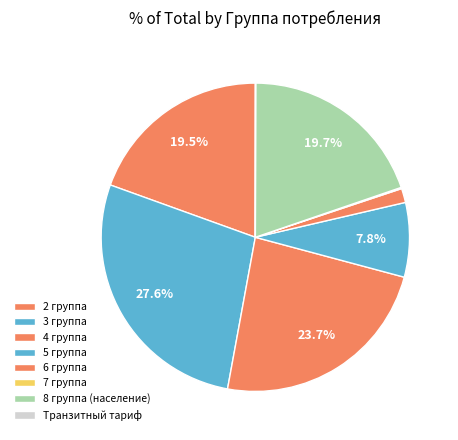

What portion of the pie excludes 3 группа?

72.4%